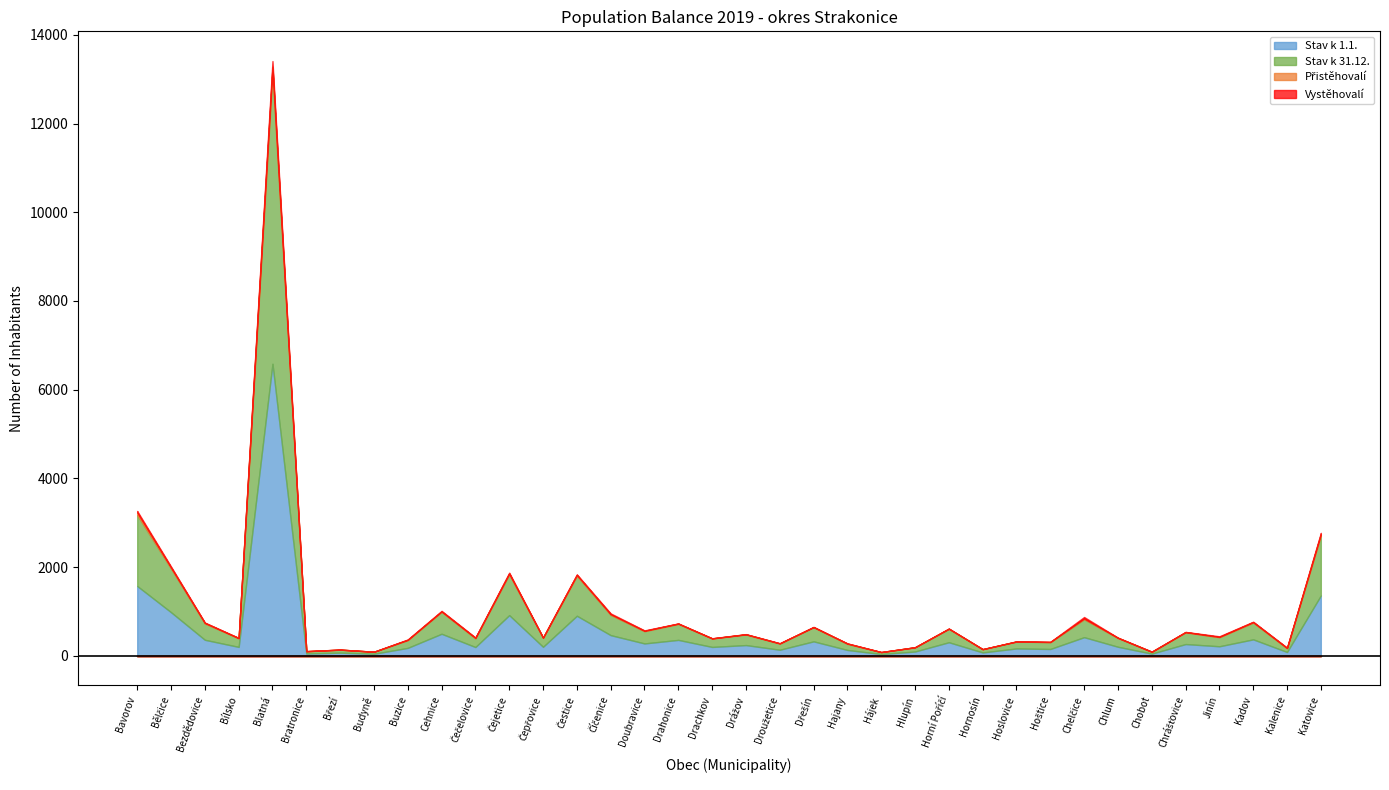

What is the average value of the Přistěhovalí series?

12